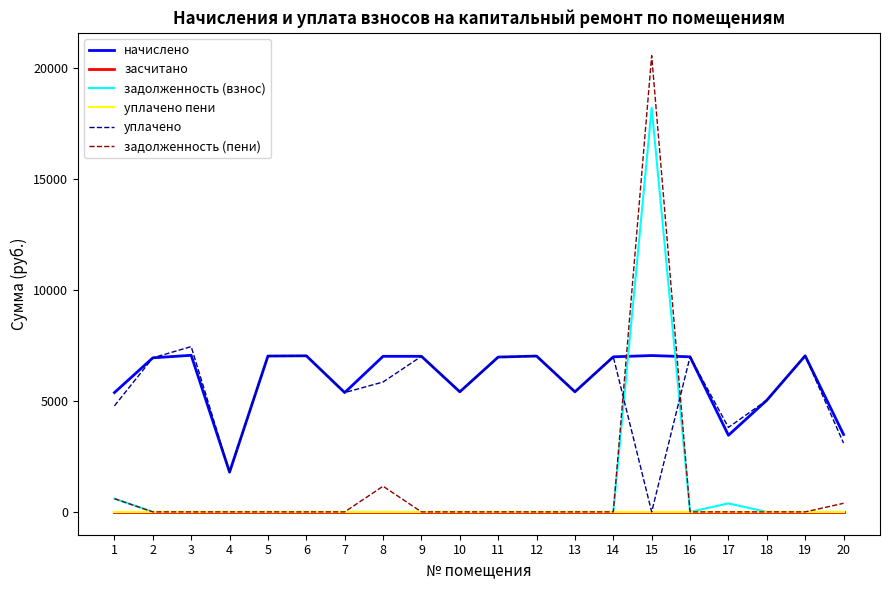

Is this an area chart (filled region under the line)?

No